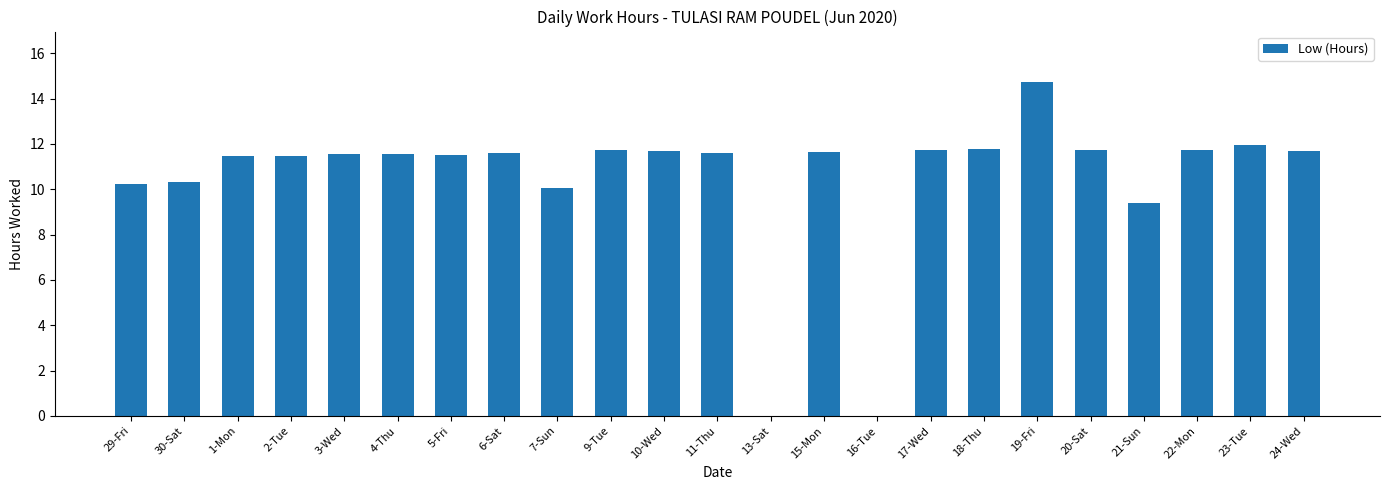

What is the sum of all values?

241.2